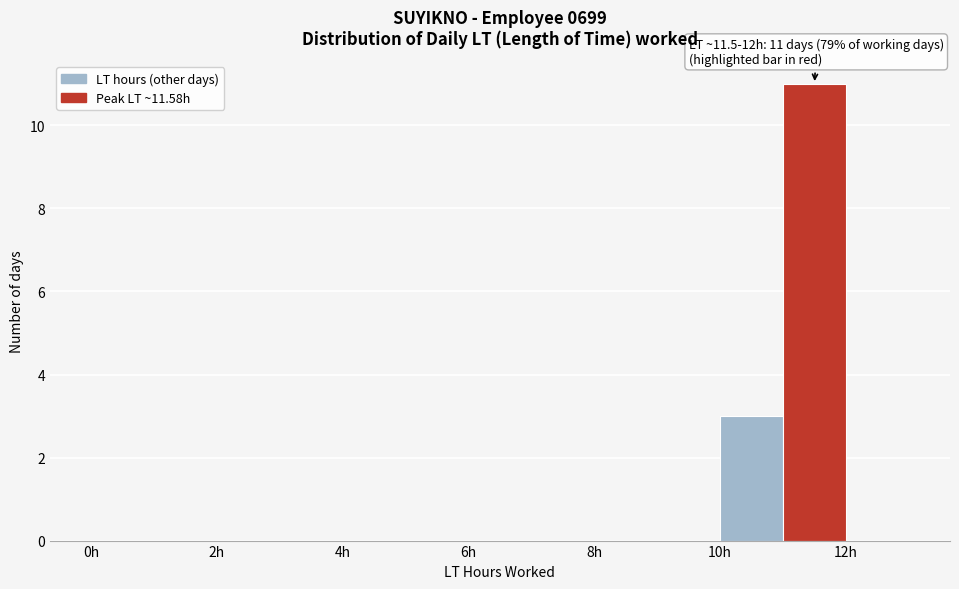

Over which range of the x-axis is the bar tallest?

11 to 12